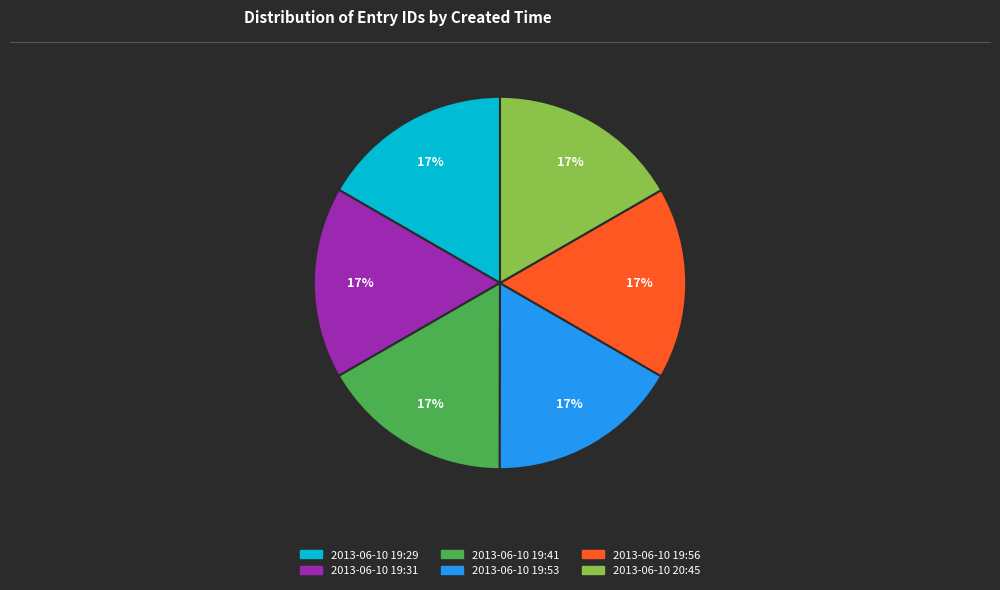

To the nearest percent, what portion does 2013-06-10 19:41 represent?

17%